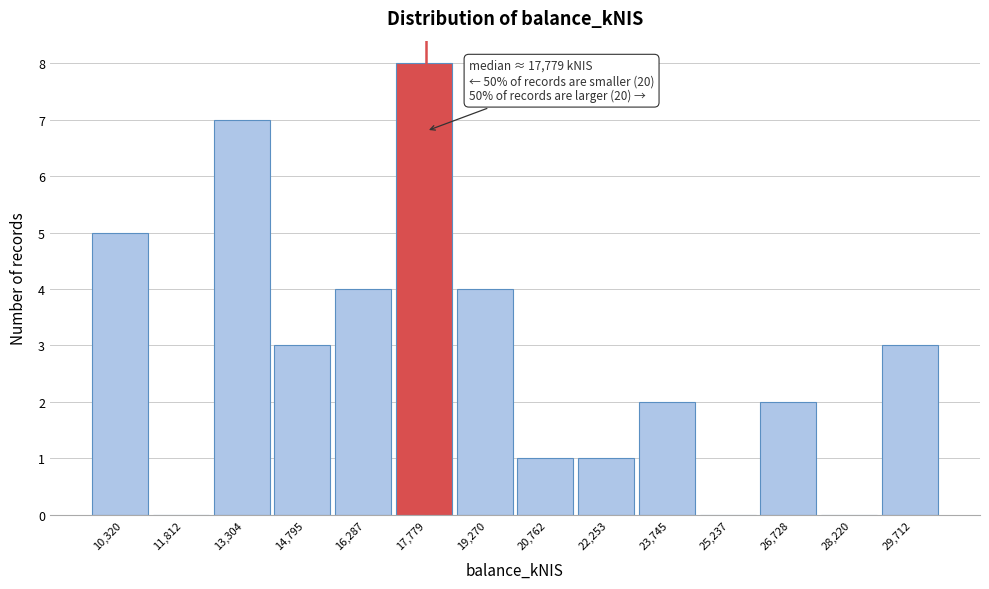

Over which range of the x-axis is the bar tallest?

17000 to 18600